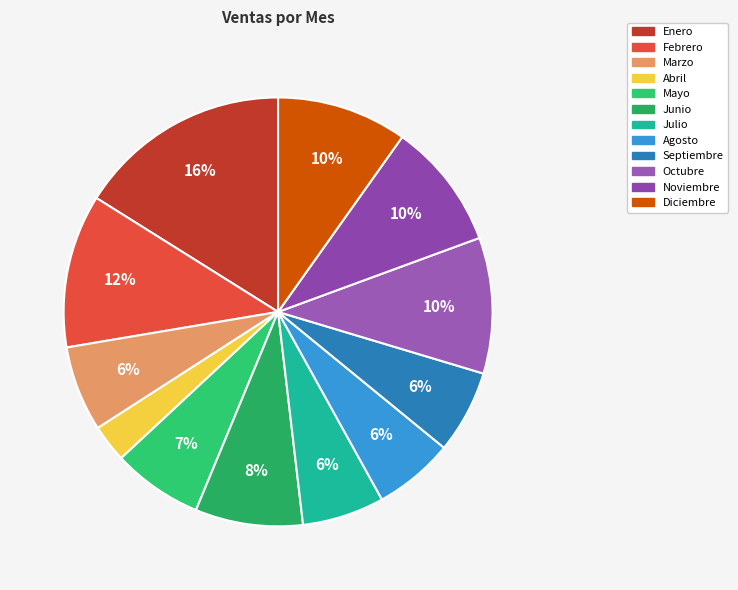

What percentage is the Junio slice, to the nearest percent?

8%